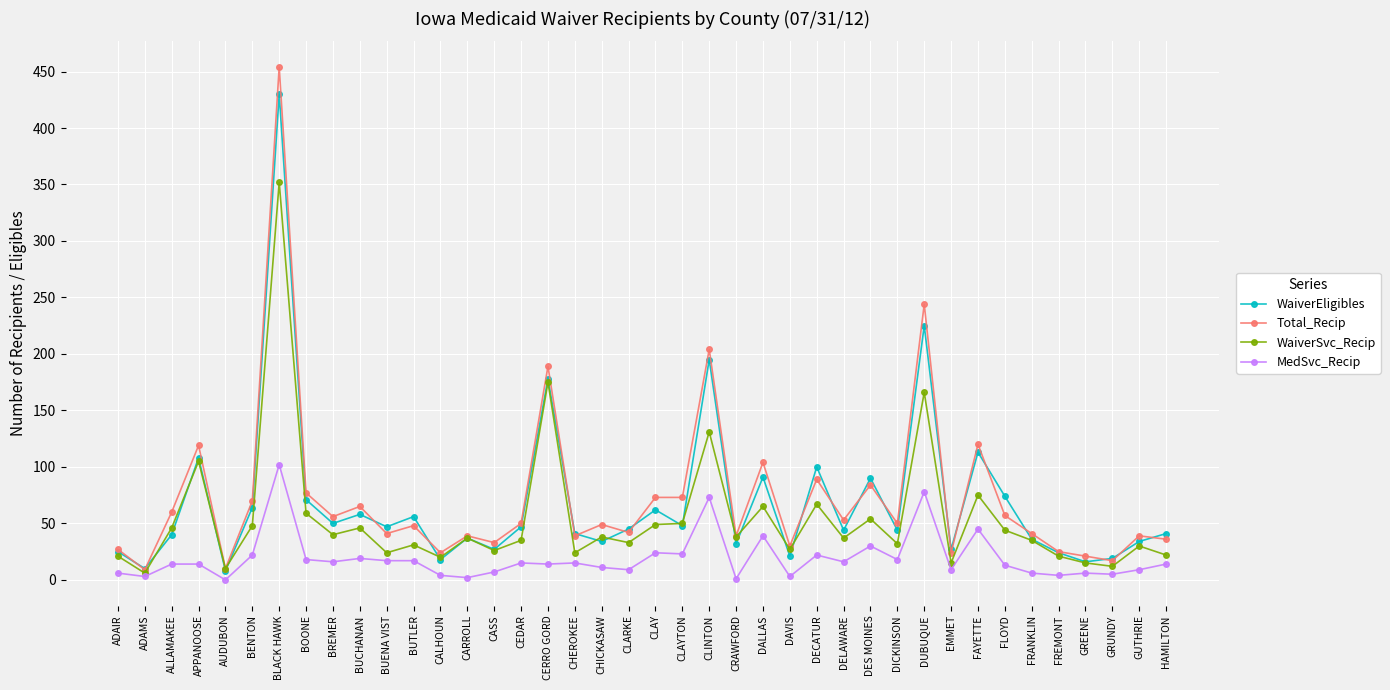

How many data points does each series have?

40